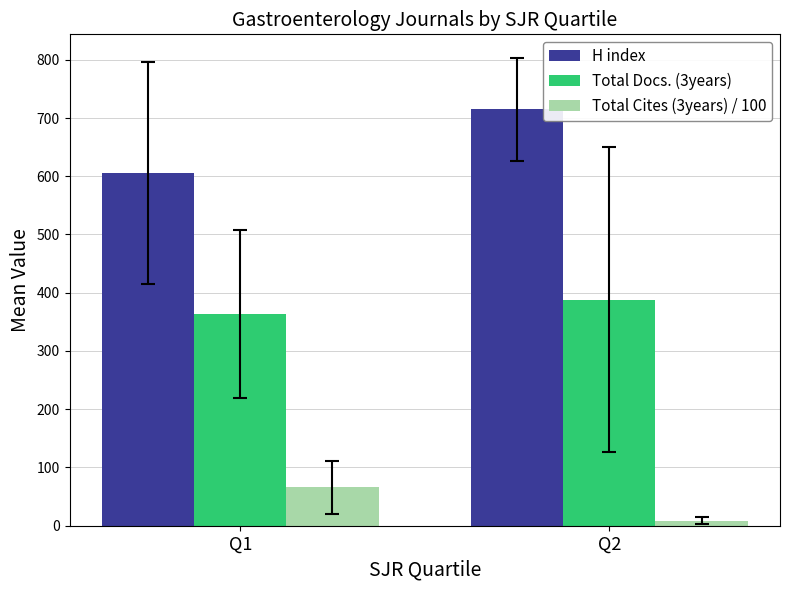

Which series has the largest range (max minus min)?

H index